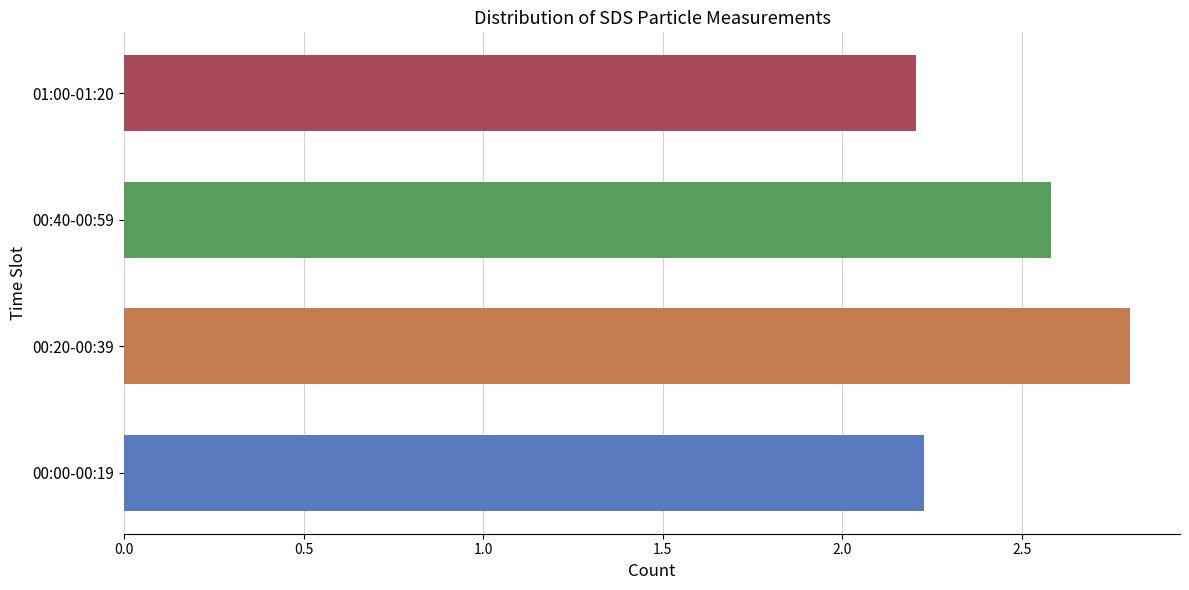

What is the difference between the values at 00:00-00:19 and 00:40-00:59?

0.4